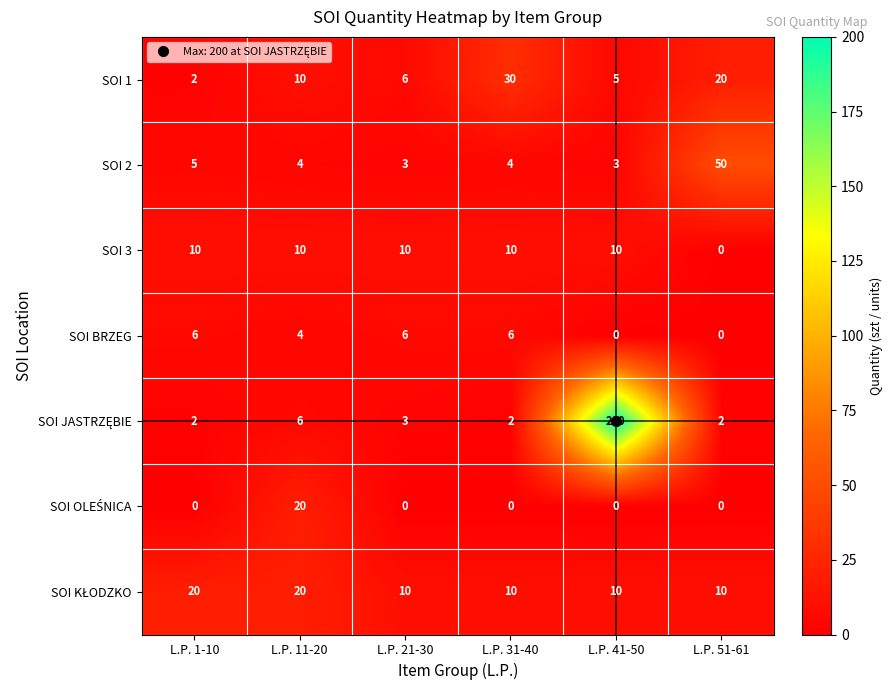

Count the SOI BRZEG values in the range 0 to 6.

6